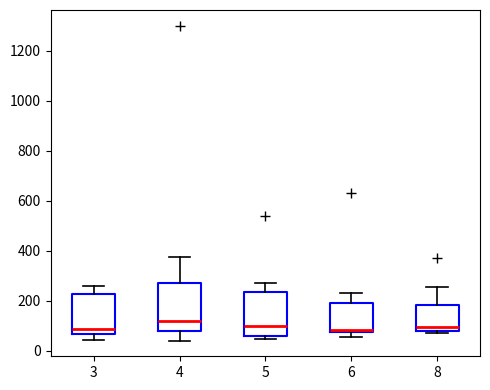

Where is the lower edge of the box at x = 5 on the y-axis? The values are not printed on the chart, so give them approximately, as read against the axis.

60